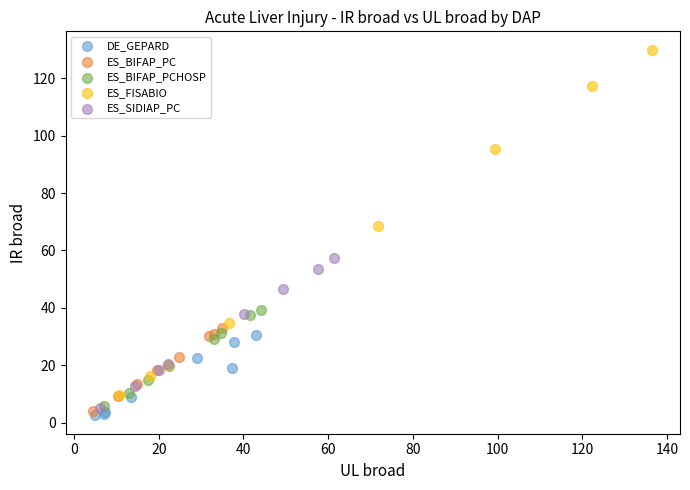

What are all the series names shown in the legend?

DE_GEPARD, ES_BIFAP_PC, ES_BIFAP_PCHOSP, ES_FISABIO, ES_SIDIAP_PC